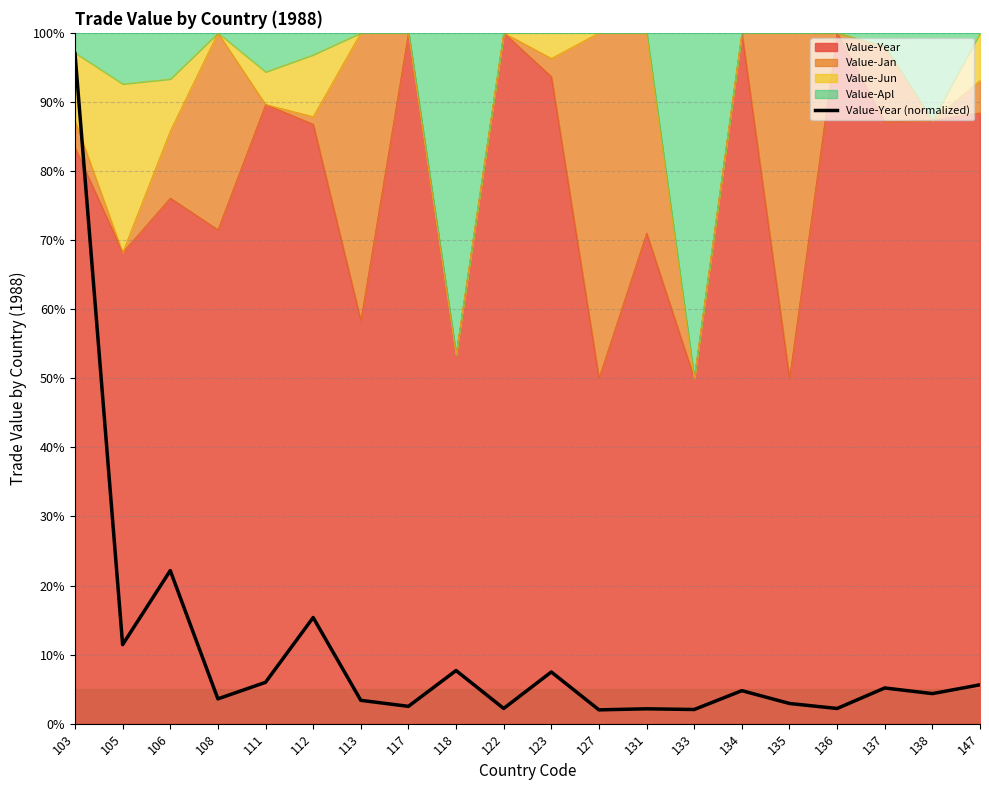

Does the chart display data point markers on the line(s)?

No